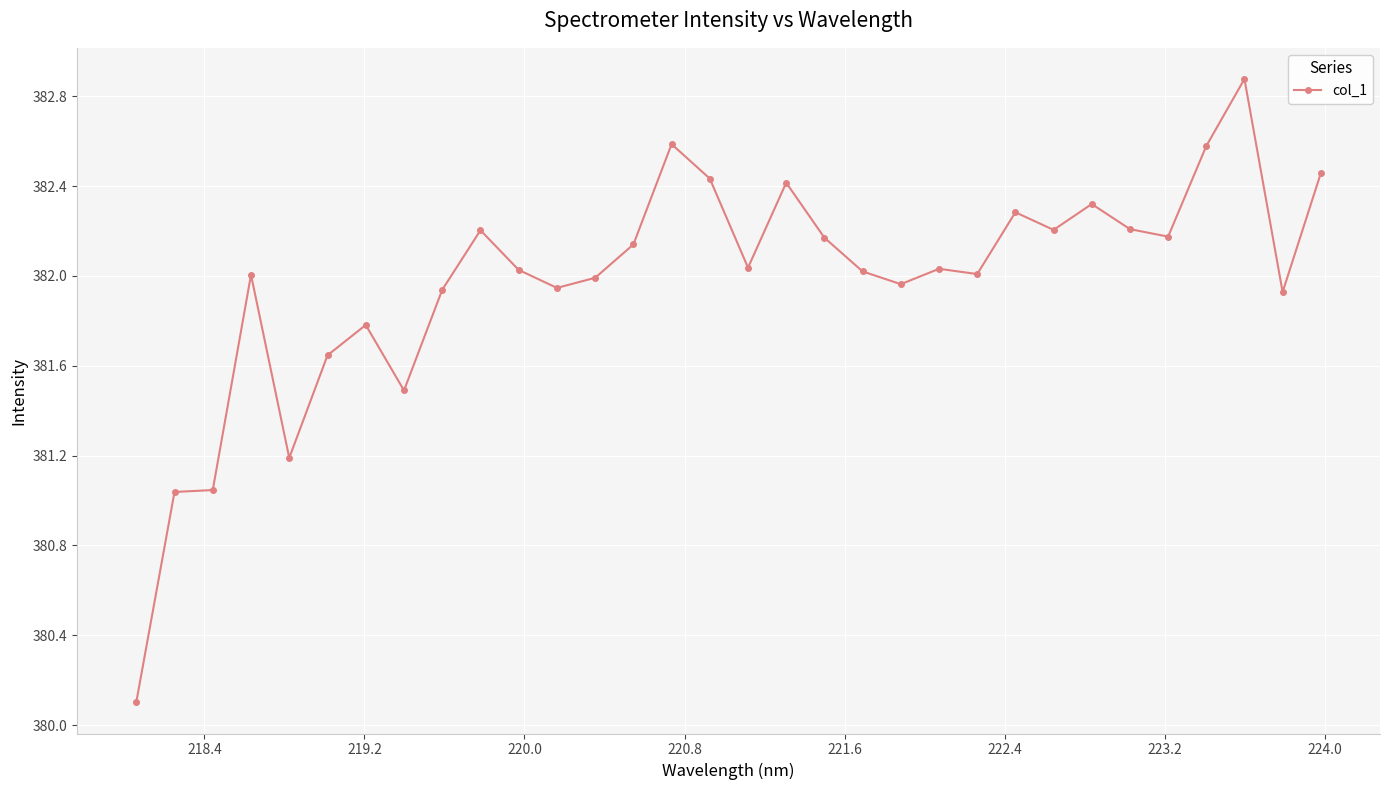

What is the greatest value displayed?

382.9